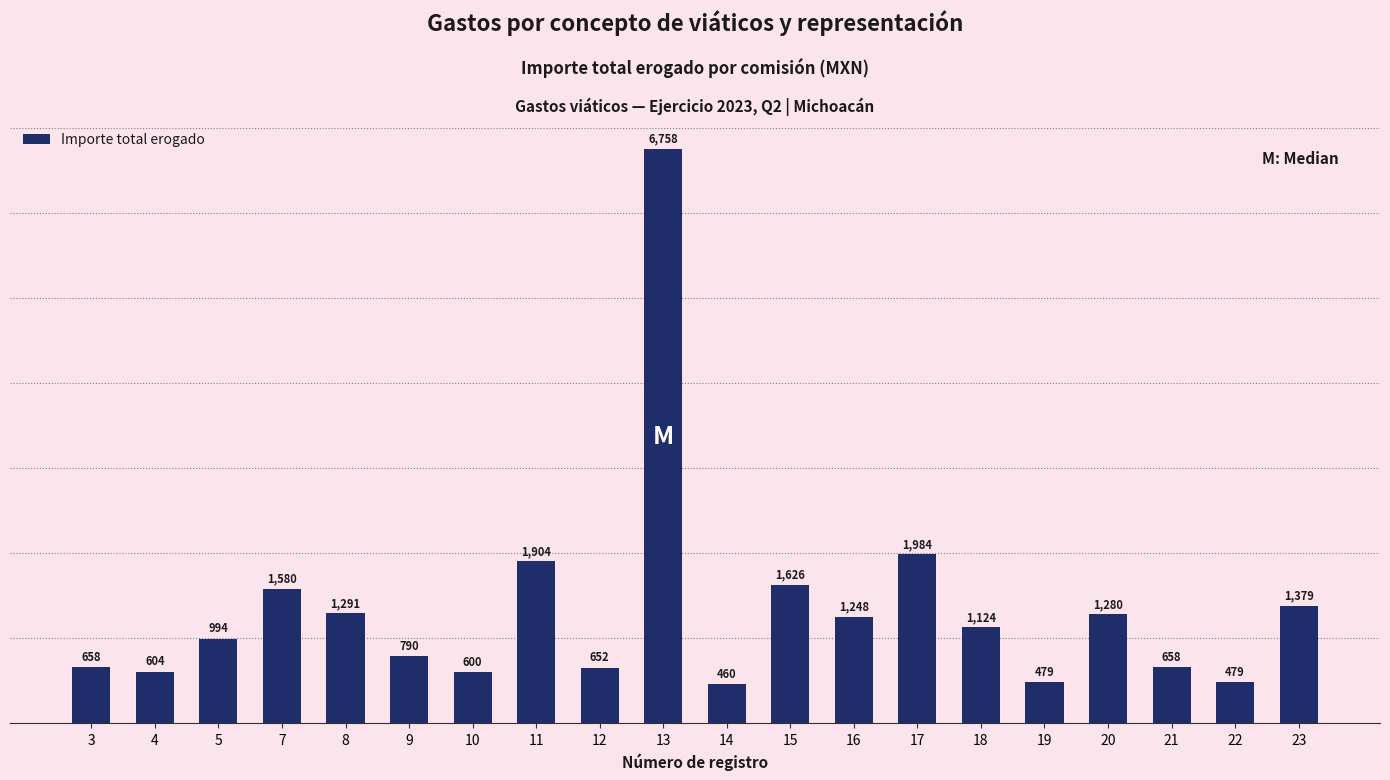

The chart shows a value of 1280.0 at 20. True or false?

True